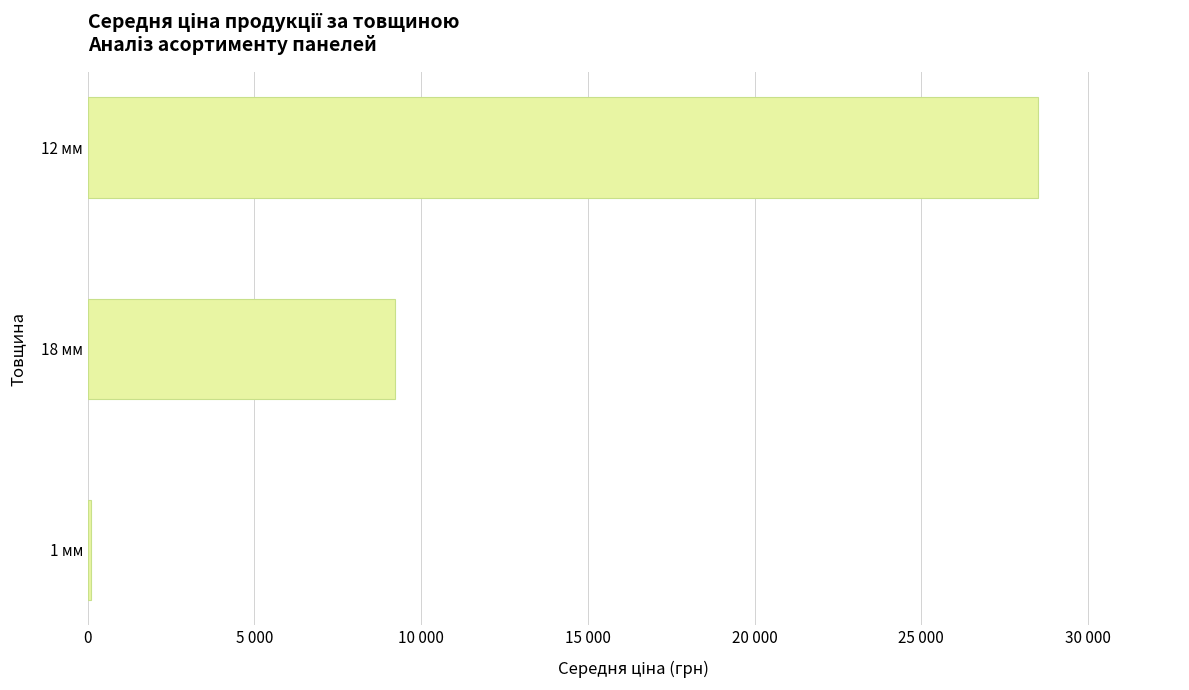

What is the minimum value shown in the chart?

94.5